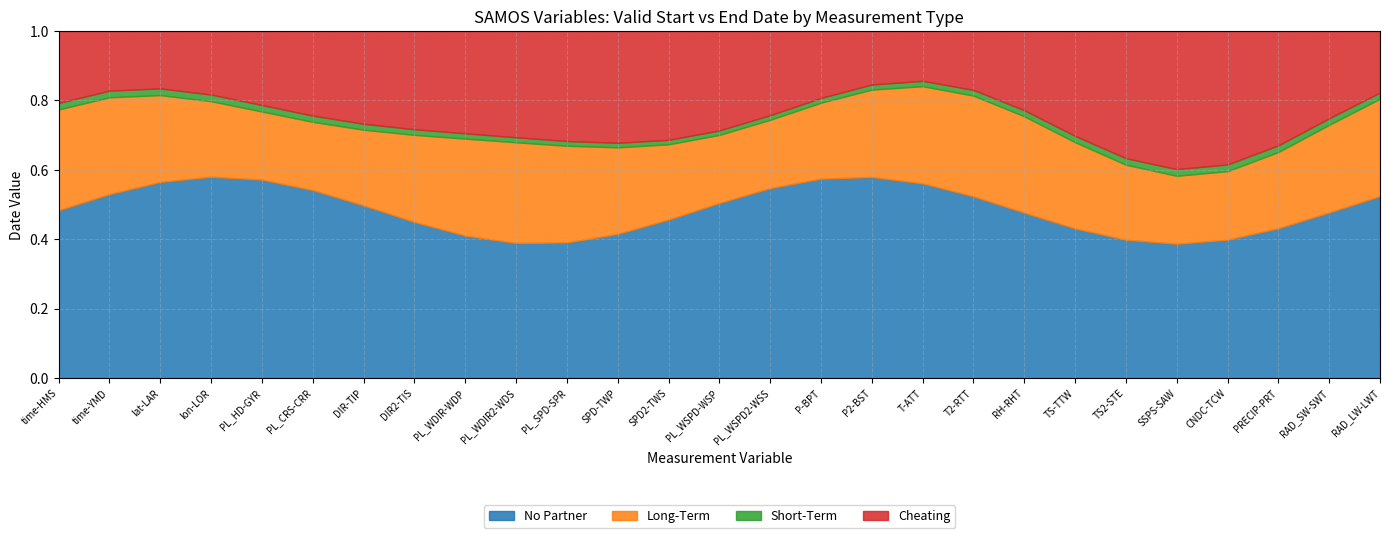

Which category has the lowest value in the valid_end series?

time-HMS